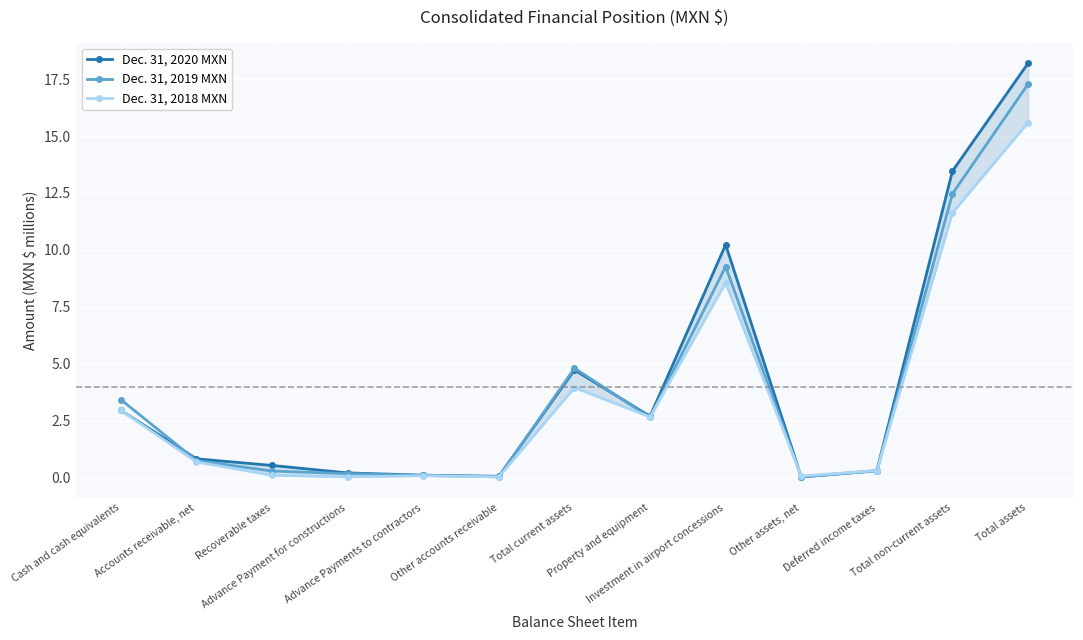

What is the label of the 1st point from the left?

Cash and cash equivalents